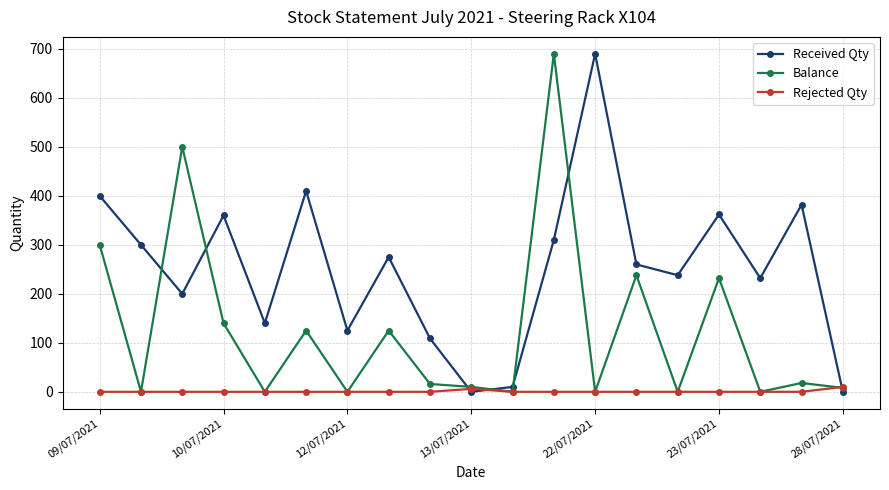

Which series has the largest total across all categories?

Received Qty